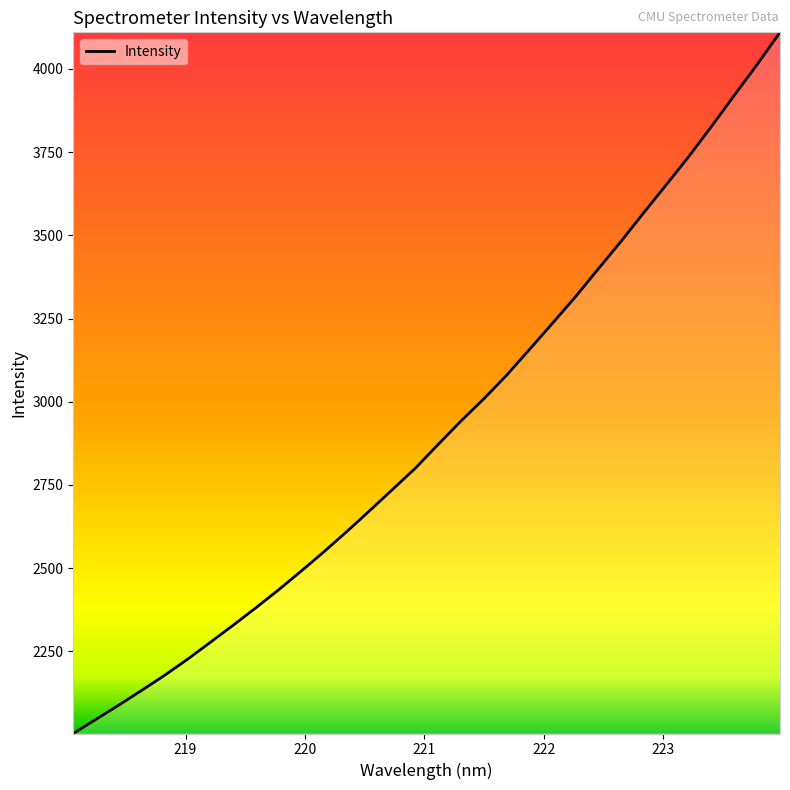

What is the minimum value shown in the chart?

2003.4